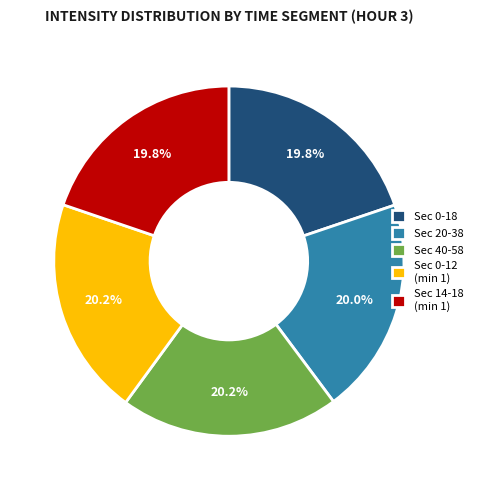

To the nearest percent, what is the difference between the largest and smallest slice percentages?

0%